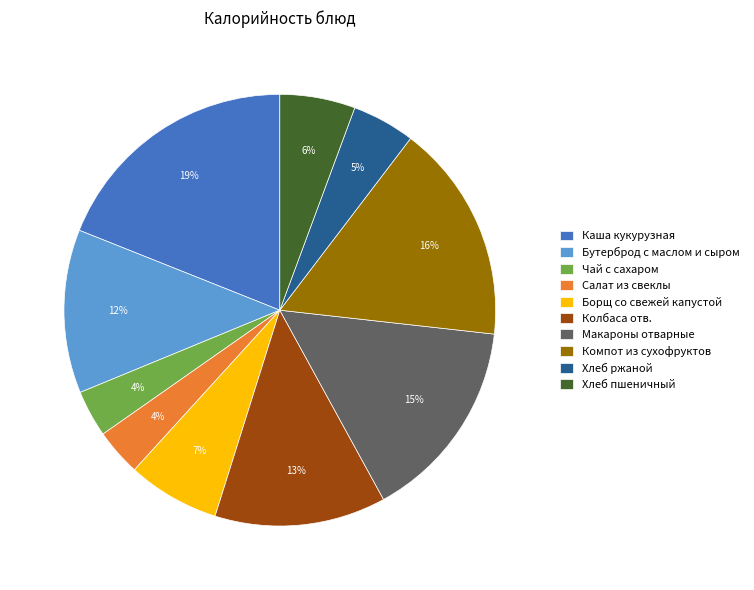

Which category has the biggest portion of the pie?

Каша кукурузная